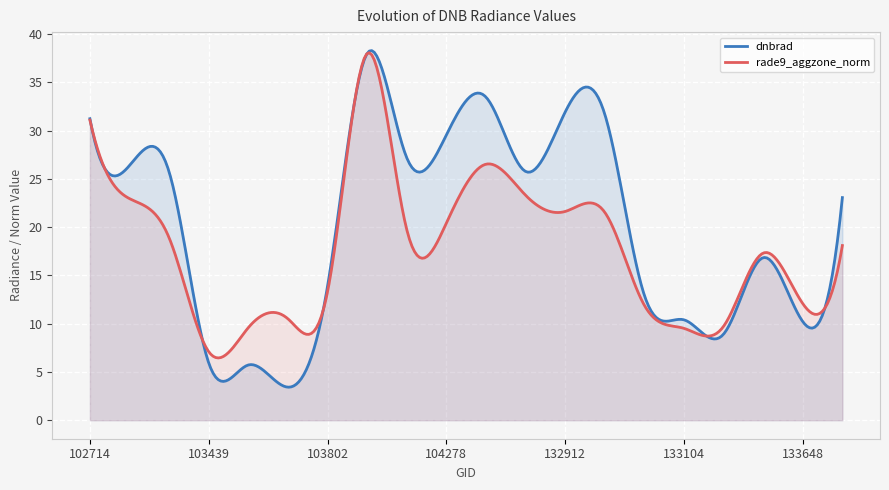

What is the average value?

20.6